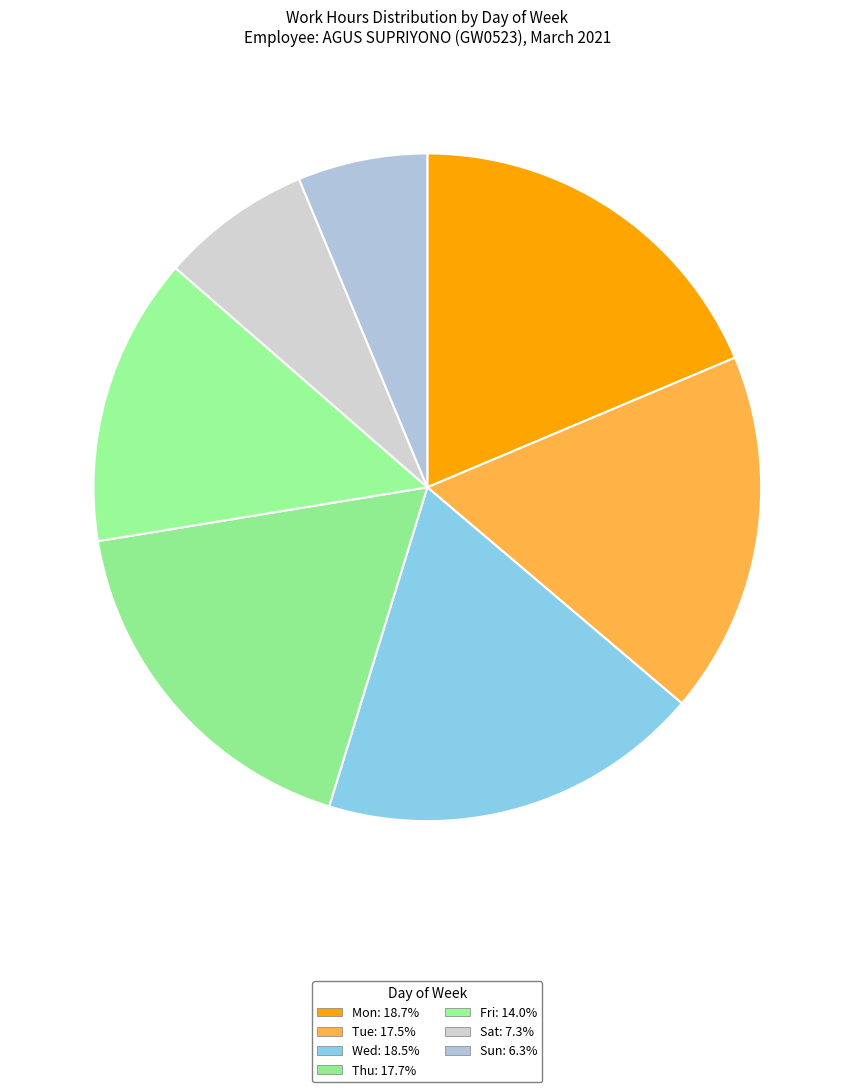

Count the number of slices in the pie.

7